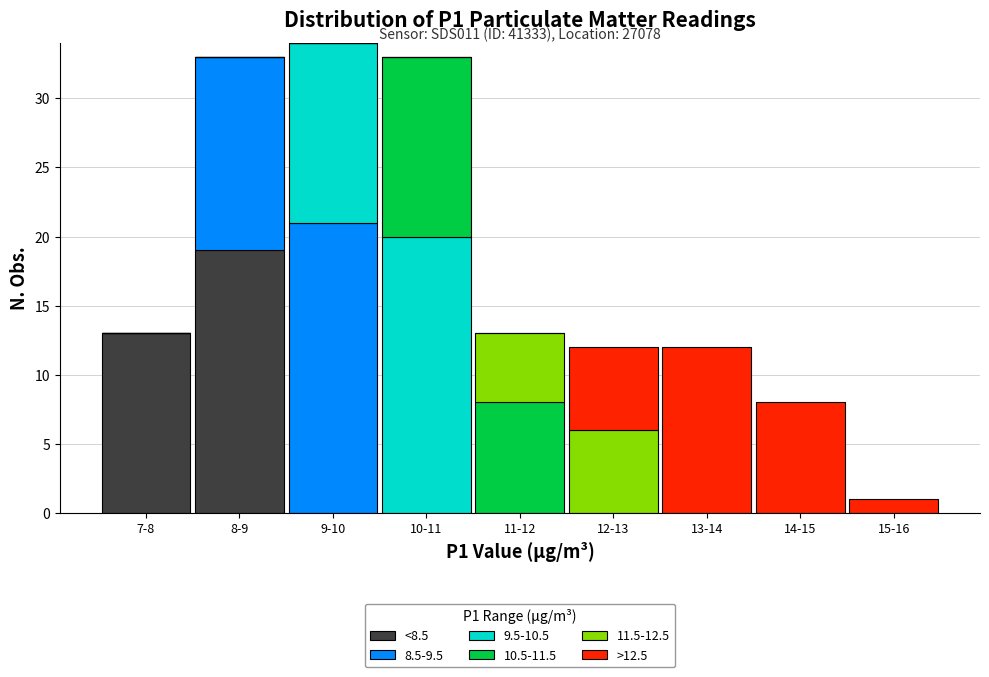

True or false: <8.5 has a value of 0 at 12-13.

True